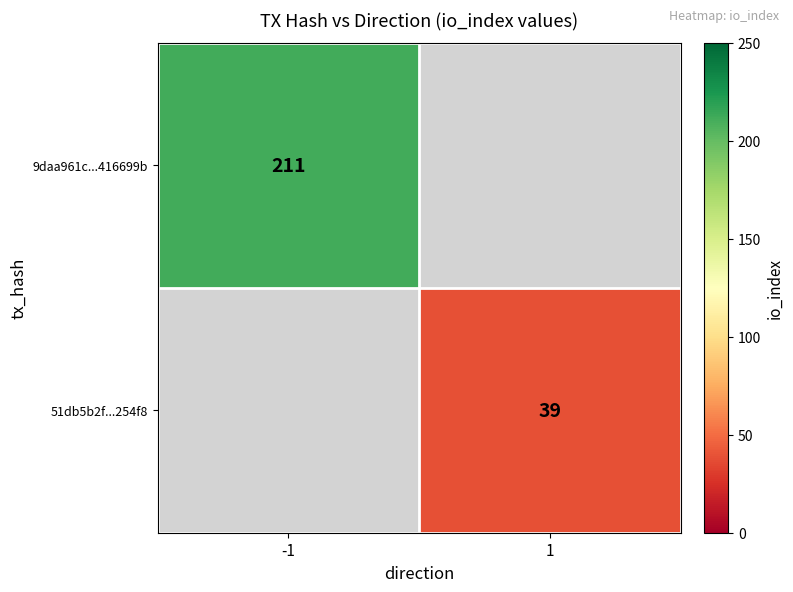

At which category does the chart reach its peak across all series?

-1